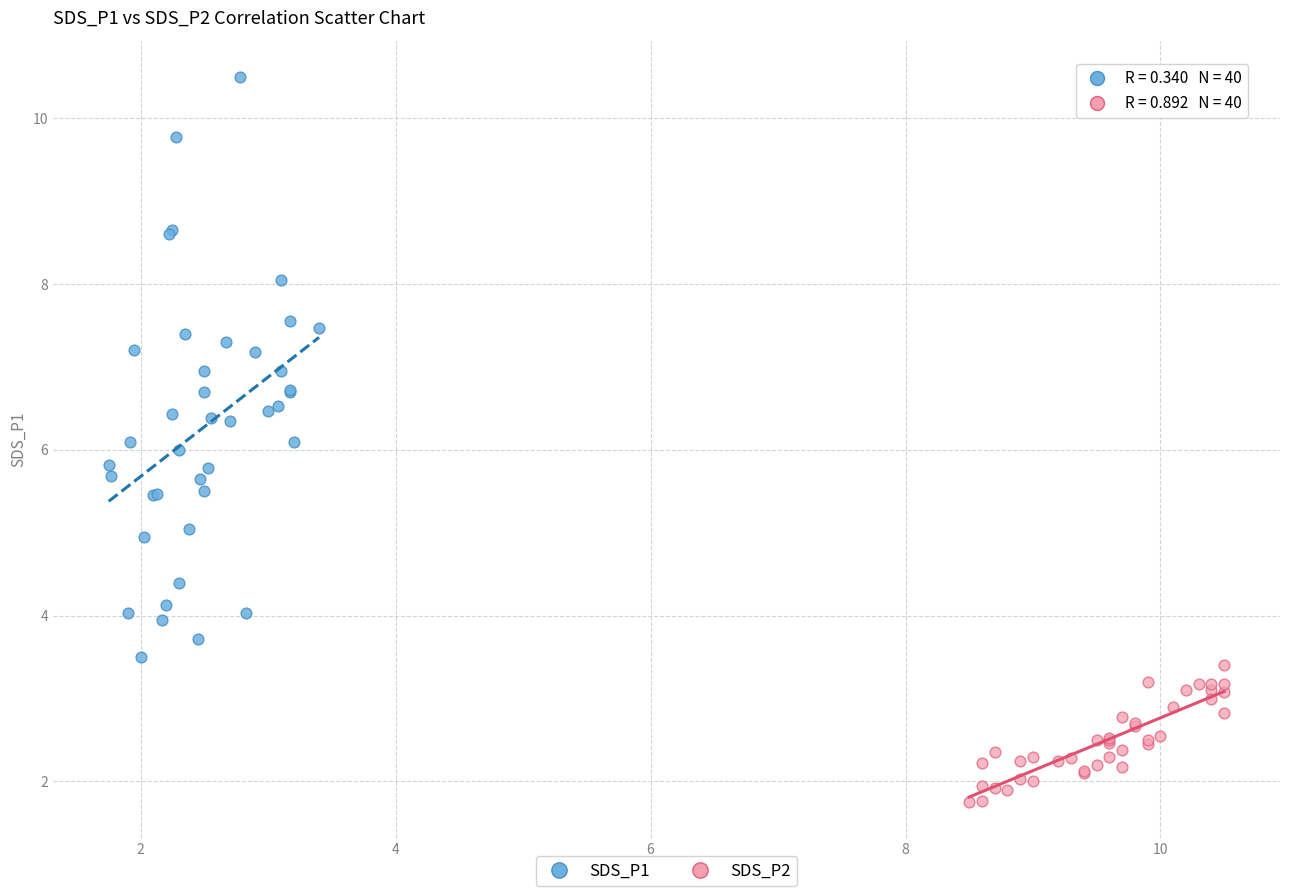

Which series reaches the minimum Y coordinate?

SDS_P2